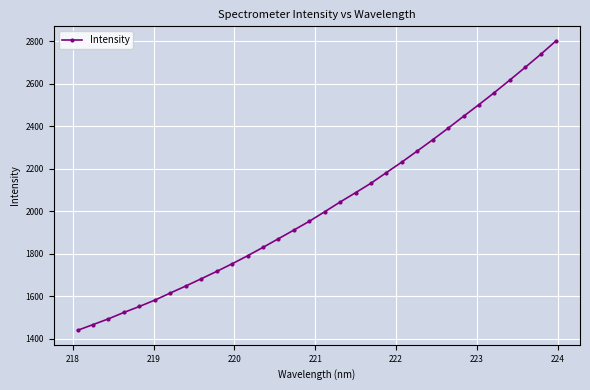

What is the value of the 20th point from the left?

2132.1